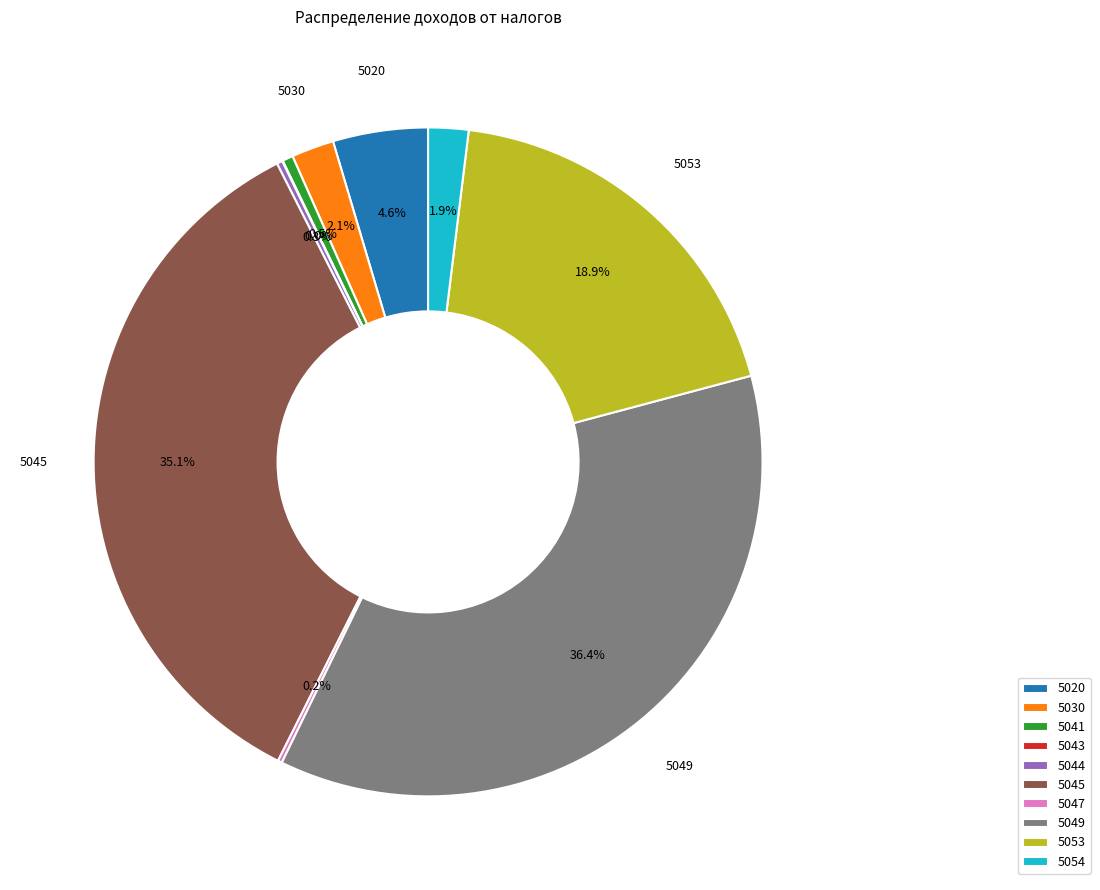

How much of the chart is everything except 5020?

95.4%